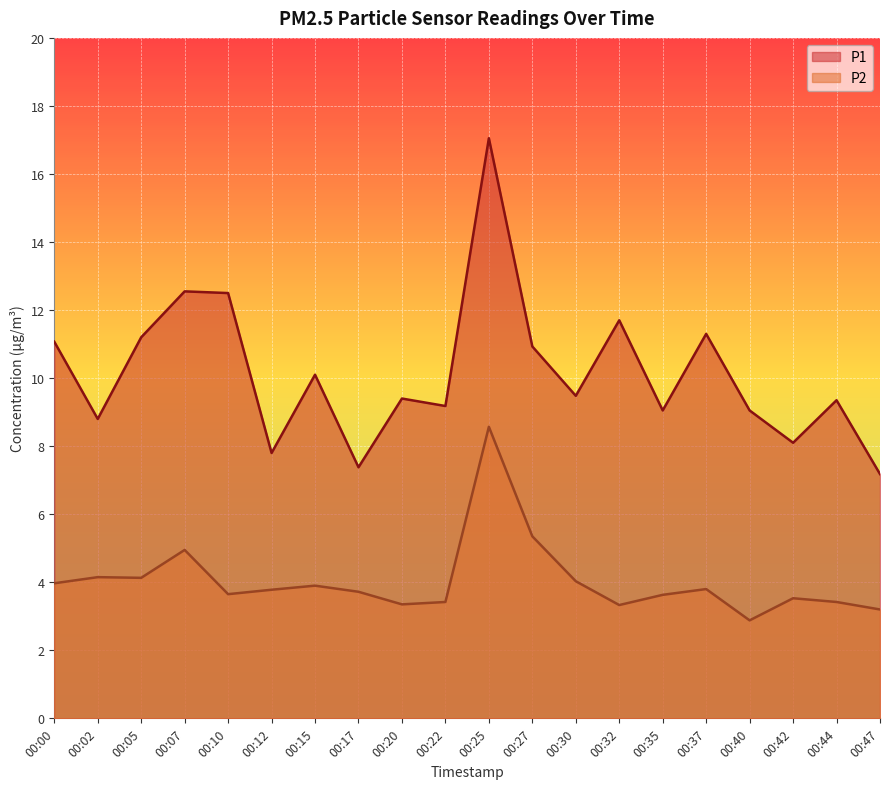

What is the value of the P1 point at the 2nd from the left?

8.8